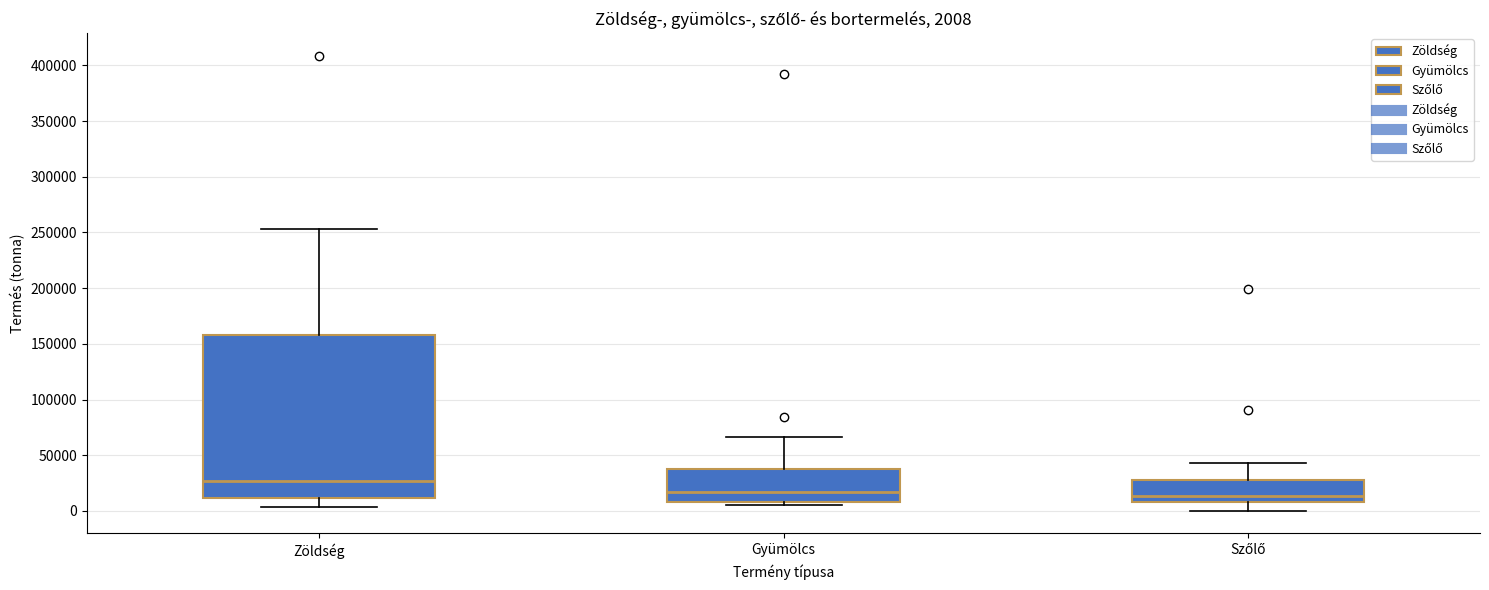

Comparing the boxes themselves (not the whiskers), which one is the tallest?

Zöldség